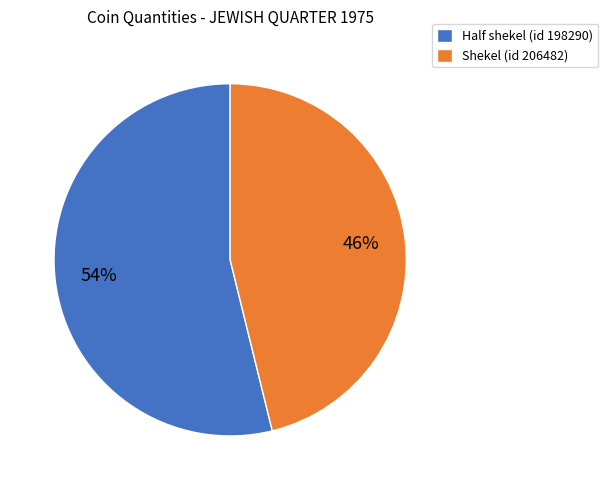

Rank the categories by value from highest to lowest.

Half shekel (id 198290), Shekel (id 206482)